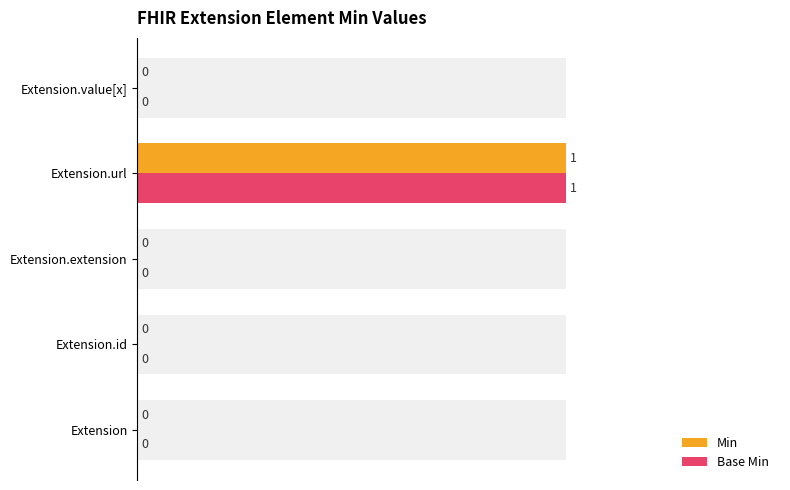

The value of Min at 2 is 0. True or false?

False